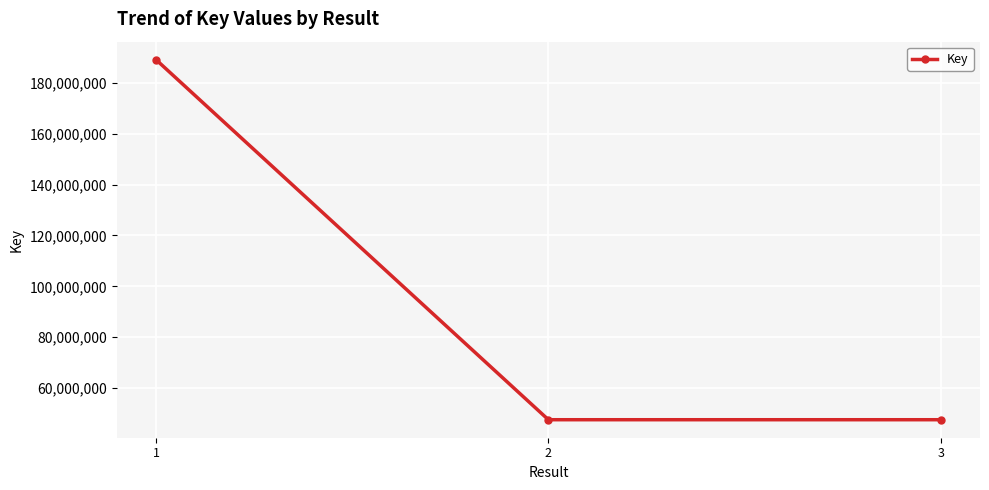

Is it true that the value at 1 is 273017667?

False